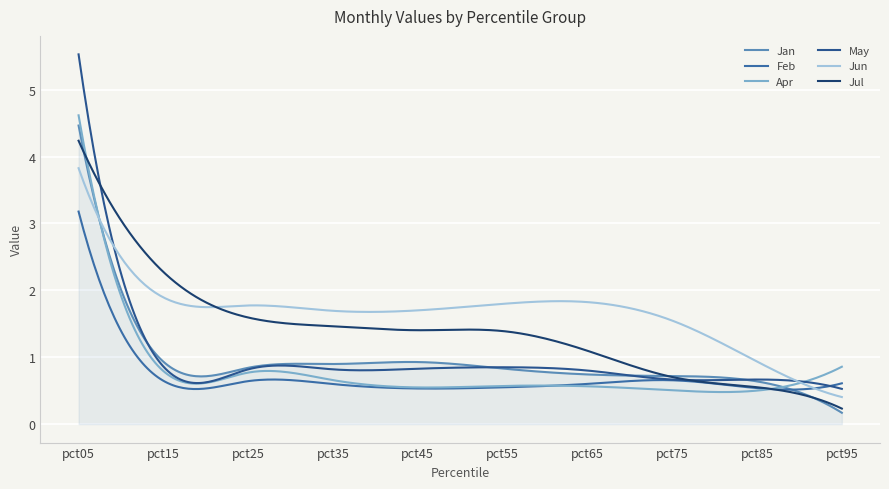

Does the chart display data point markers on the line(s)?

No